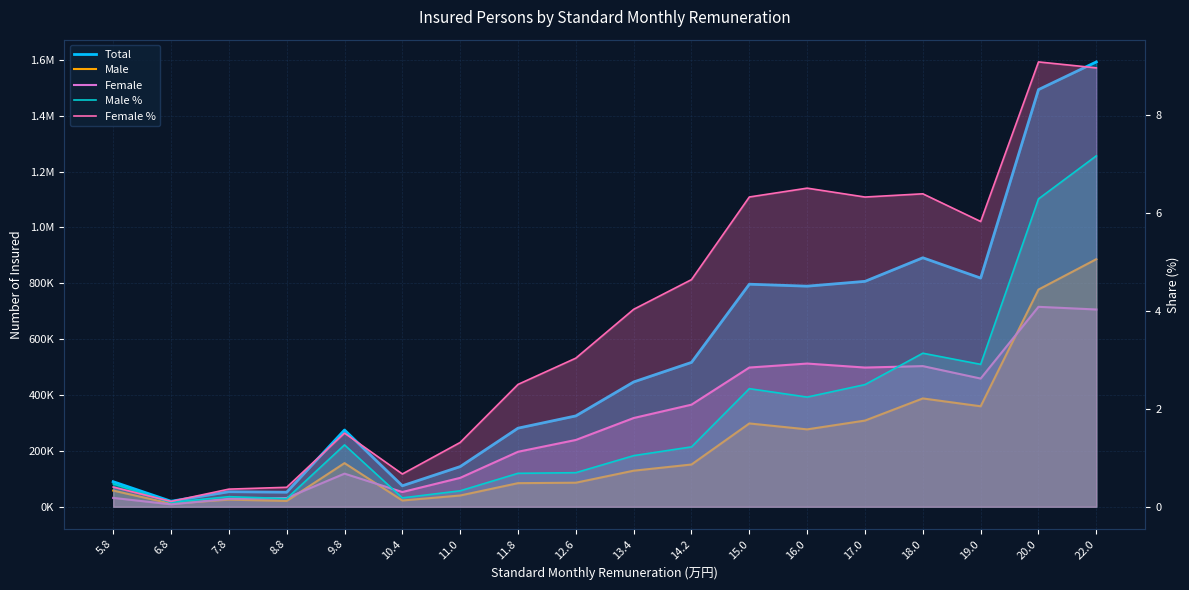

How many lines are shown in the chart?

5